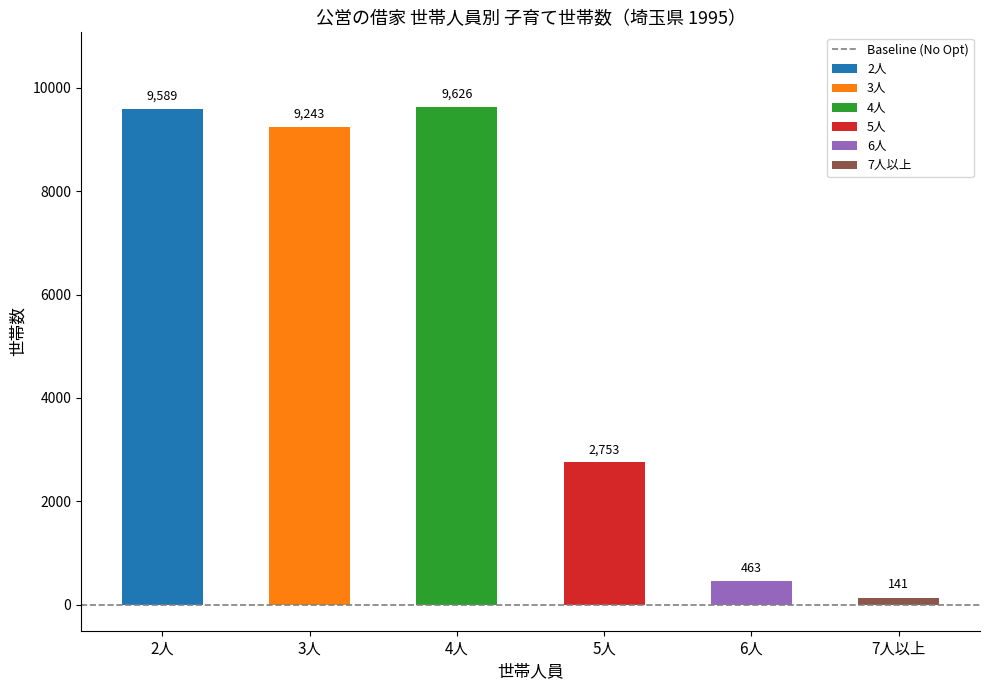

Which category has the lowest value in the 3_15歳未満 series?

7人以上